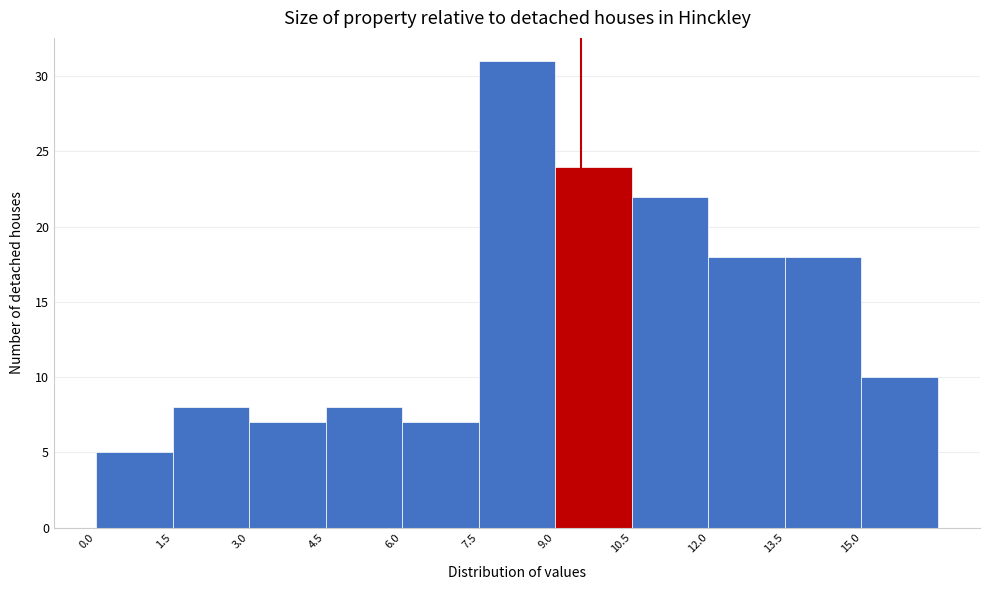

How tall is the bar that spans 4.5 to 6.0 on the x-axis? Neither the bar edges nor the heights are printed on the chart, so give them approximately, as read against the axes.

8